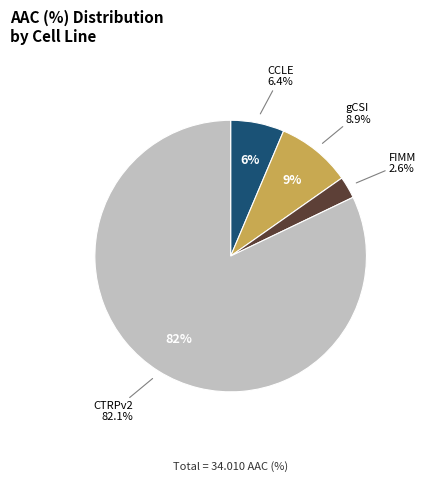

To the nearest percent, what is the combined percentage of FIMM and CTRPv2?

85%